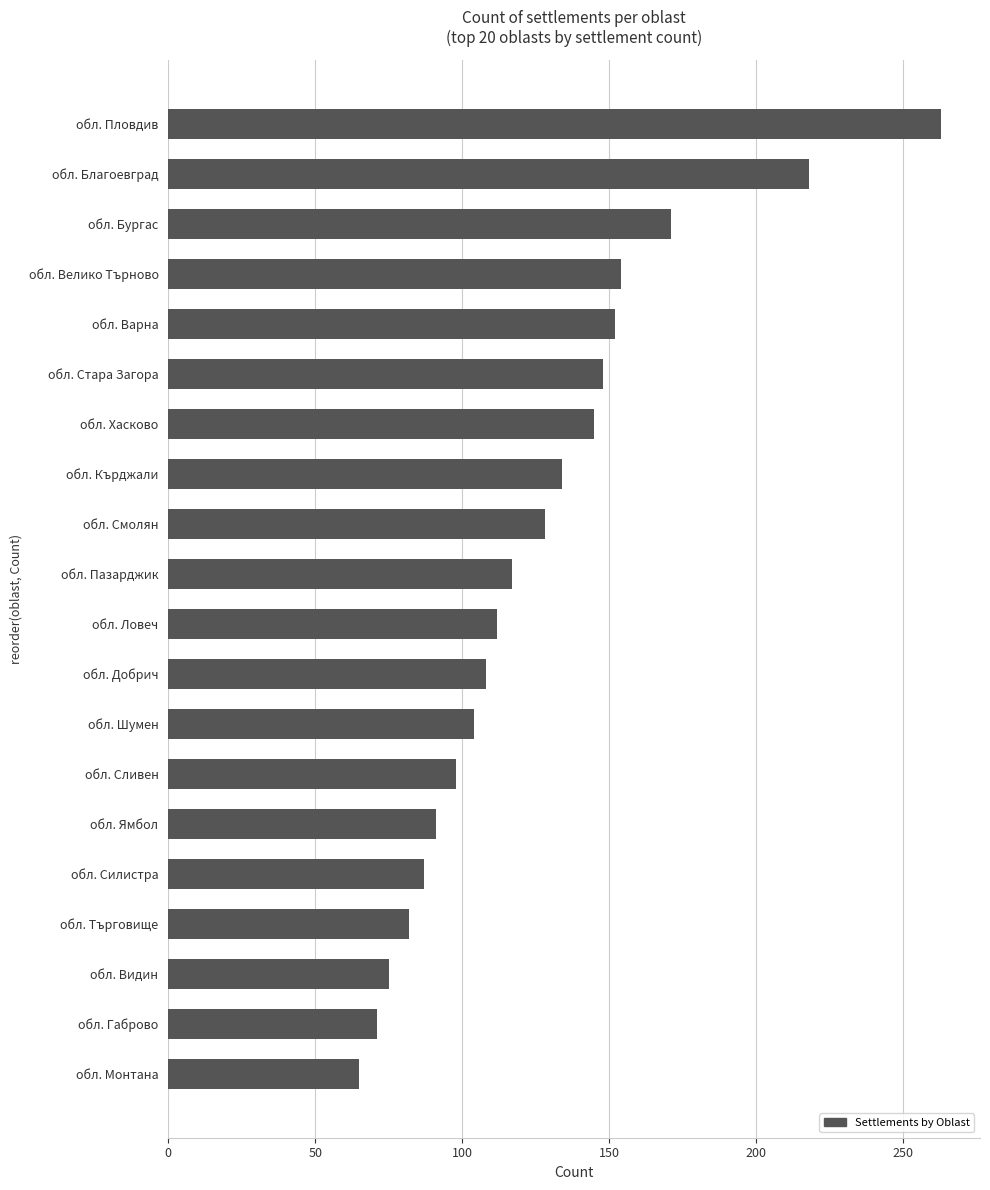

Reading bottom to top, extract all data points from this chart.

65	71	75	82	87	91	98	104	108	112	117	128	134	145	148	152	154	171	218	263